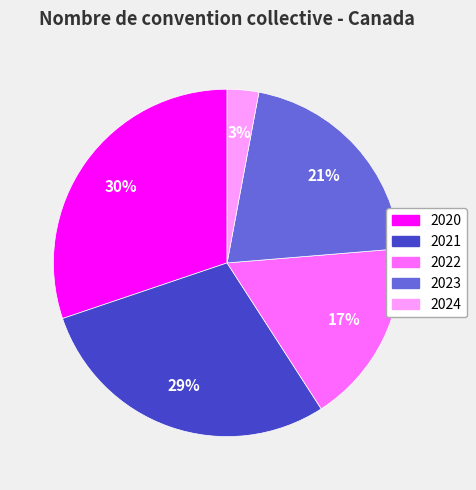

Rank the categories by value from highest to lowest.

2020, 2021, 2023, 2022, 2024